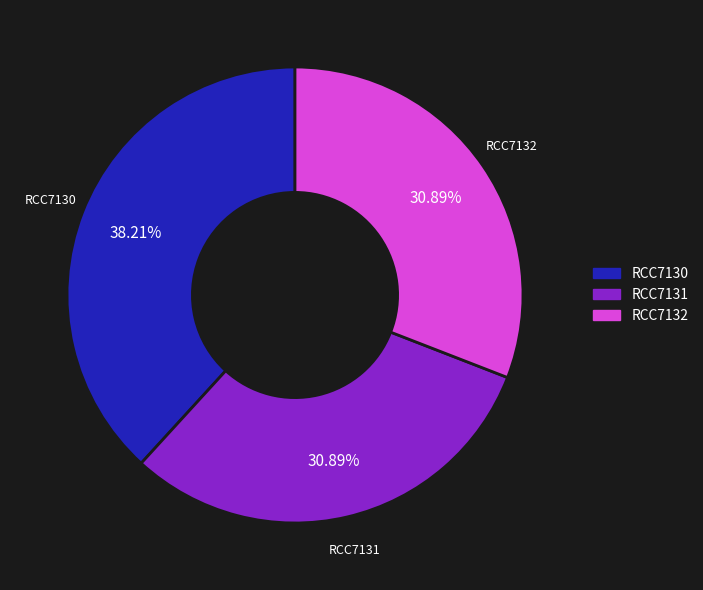

Which category has the biggest portion of the pie?

RCC7130